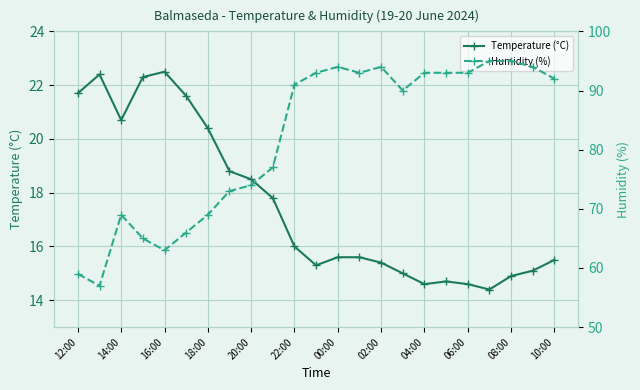

What is the lowest value of the Temperature (°C) series?

14.4